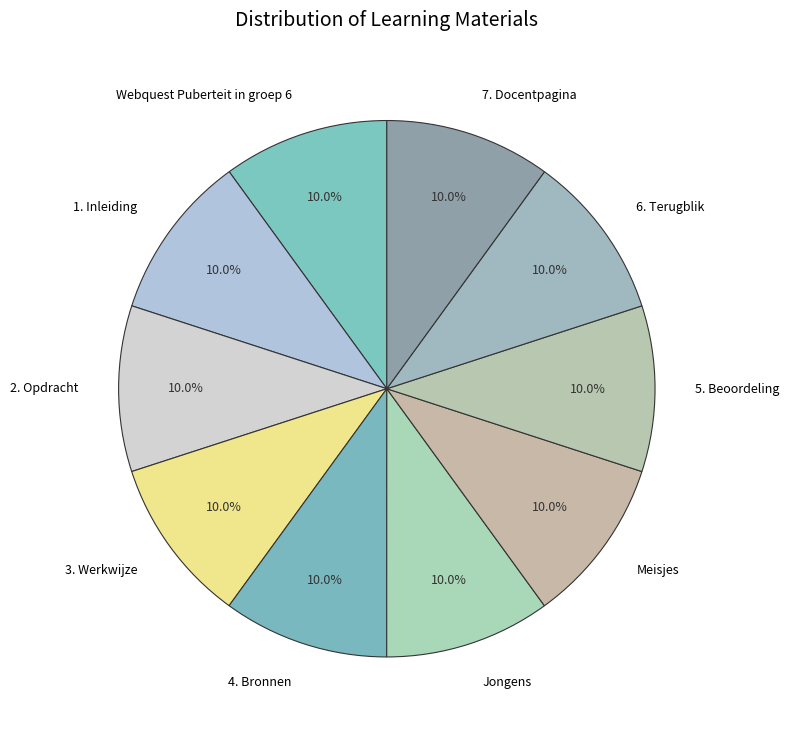

To the nearest percent, what portion does Meisjes represent?

10%